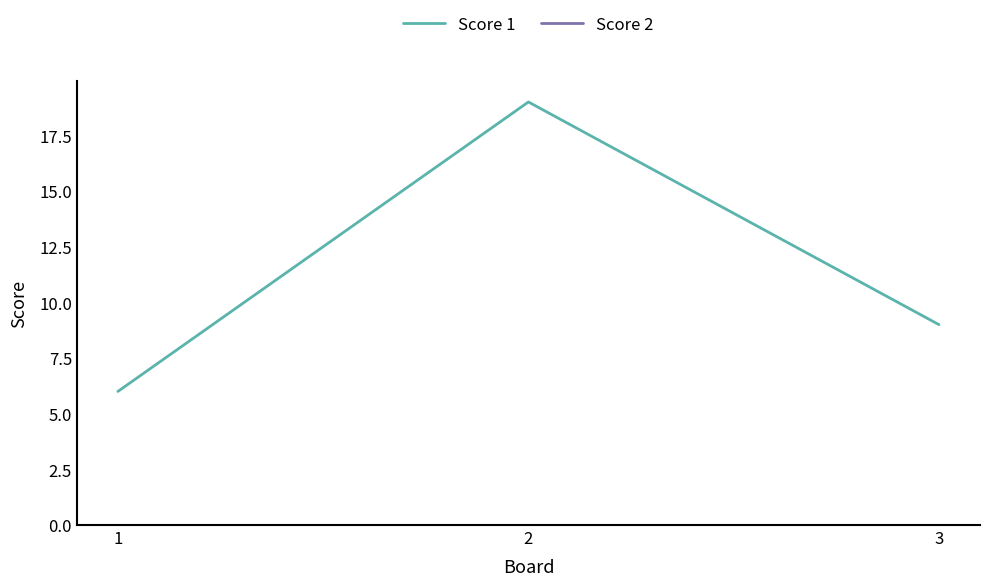

At which label is Score 1 closest to 12?

3